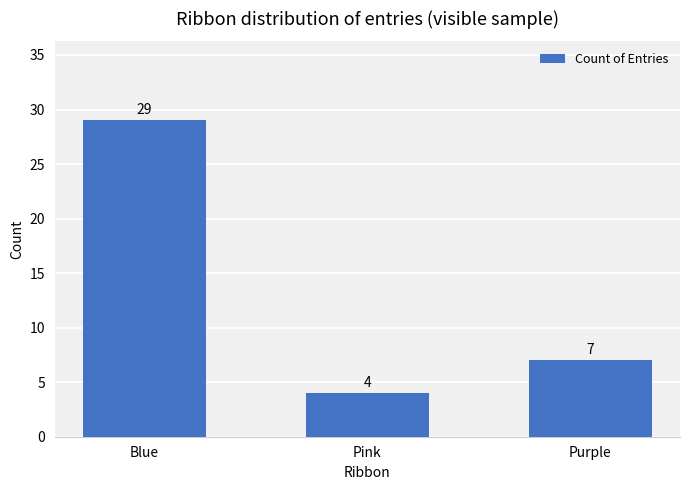

What is the approximate value at Blue, to the nearest 5?

30